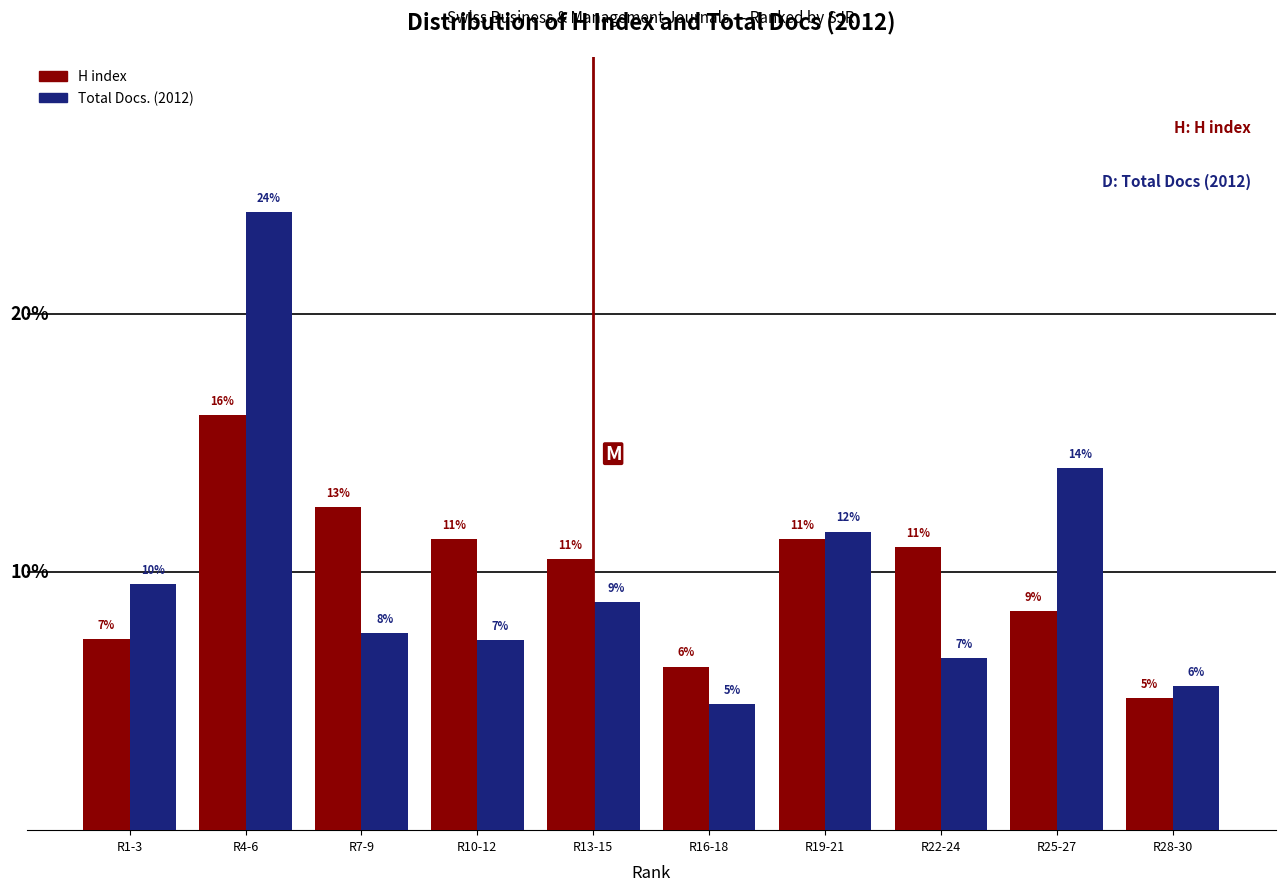

Does the chart contain stacked bars?

No